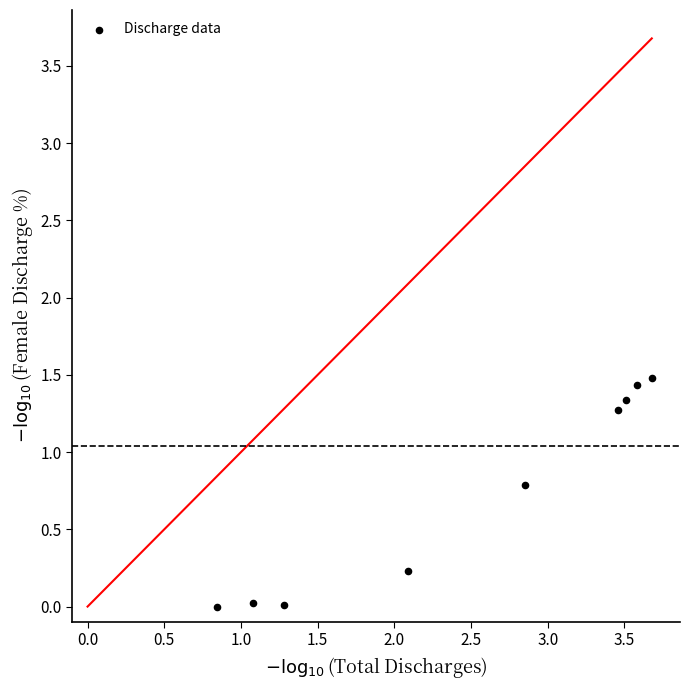

What is the average X value?

2.5